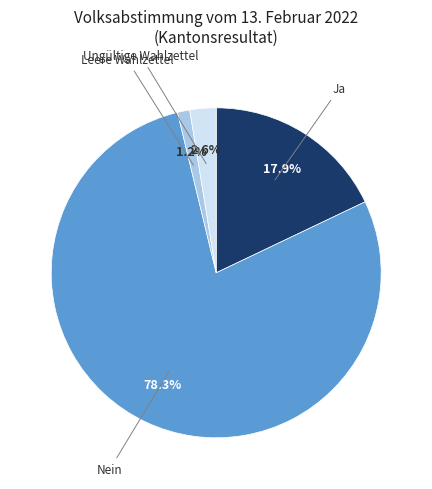

Is there a majority slice in this chart?

Yes